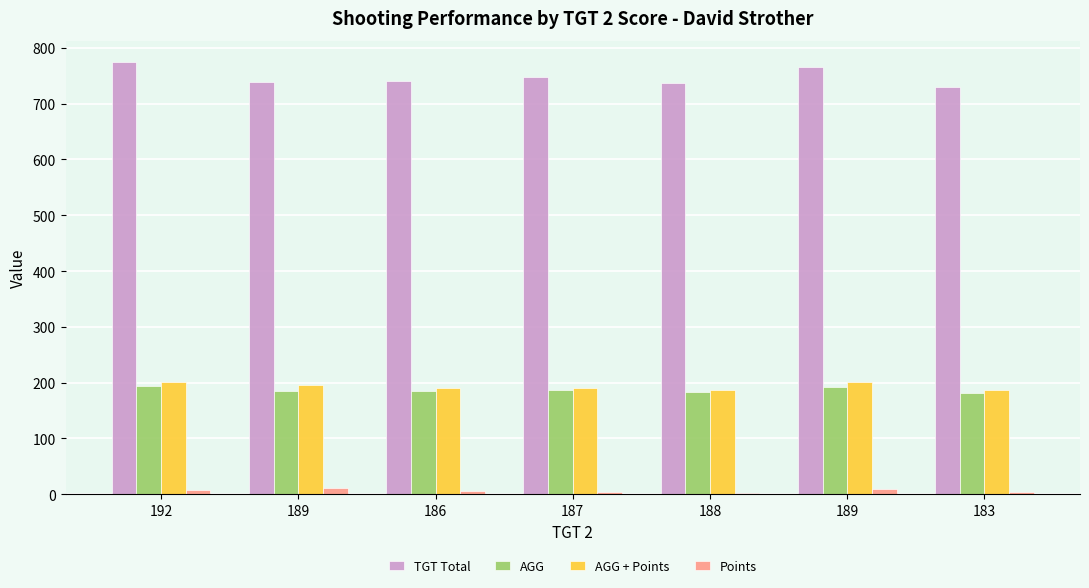

How many data points does each series have?

7